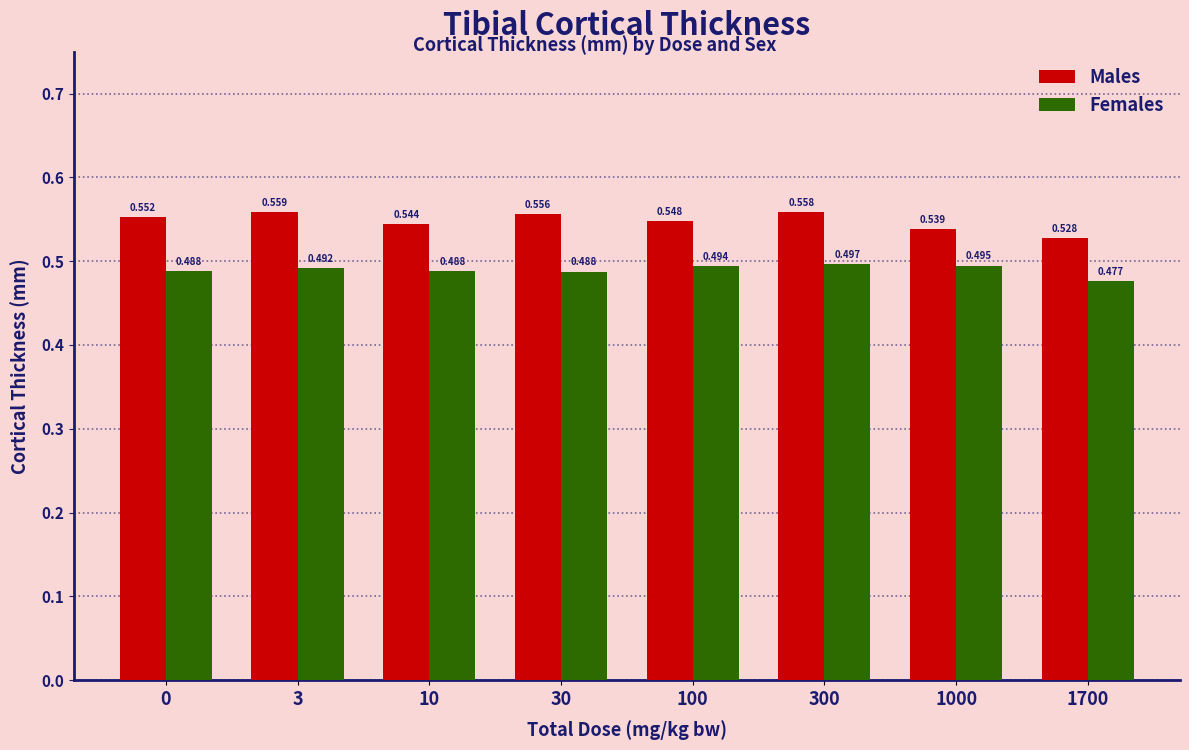

How many series are shown in this chart?

2